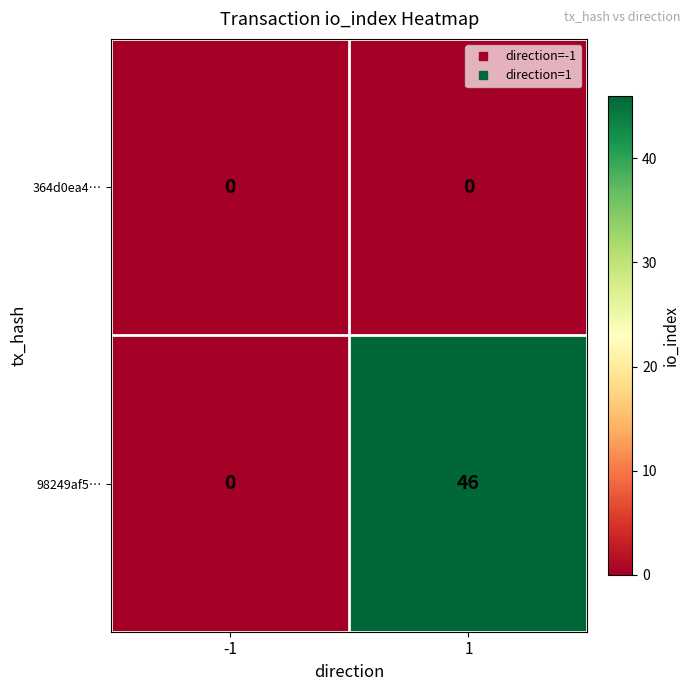

At which category is the sum across all series the highest?

1